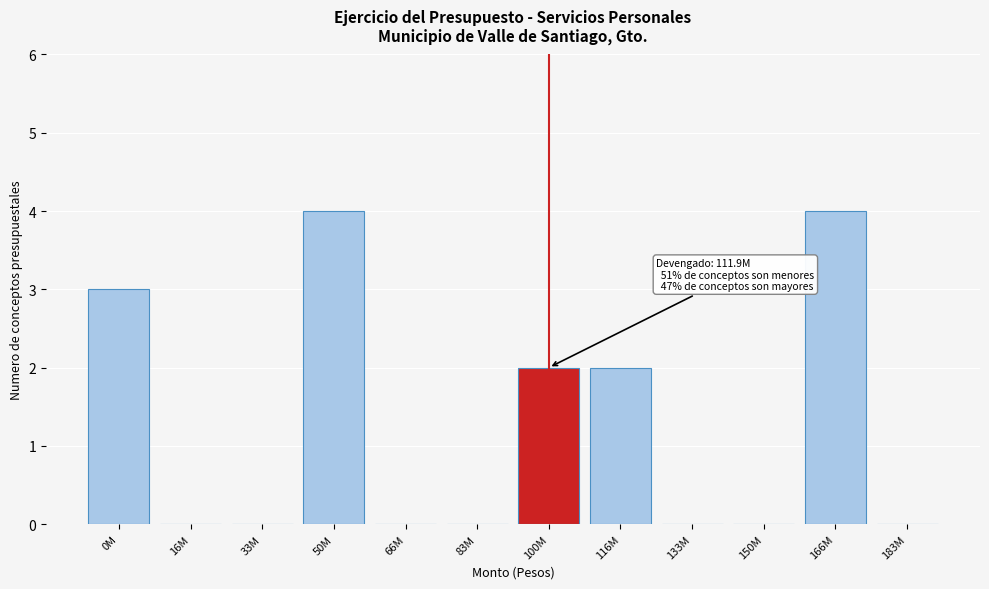

Reading left to right, transcribe all the data shown in this chart.

0M=3	16M=0	33M=0	50M=4	66M=0	83M=0	100M=2	116M=2	133M=0	150M=0	166M=4	183M=0